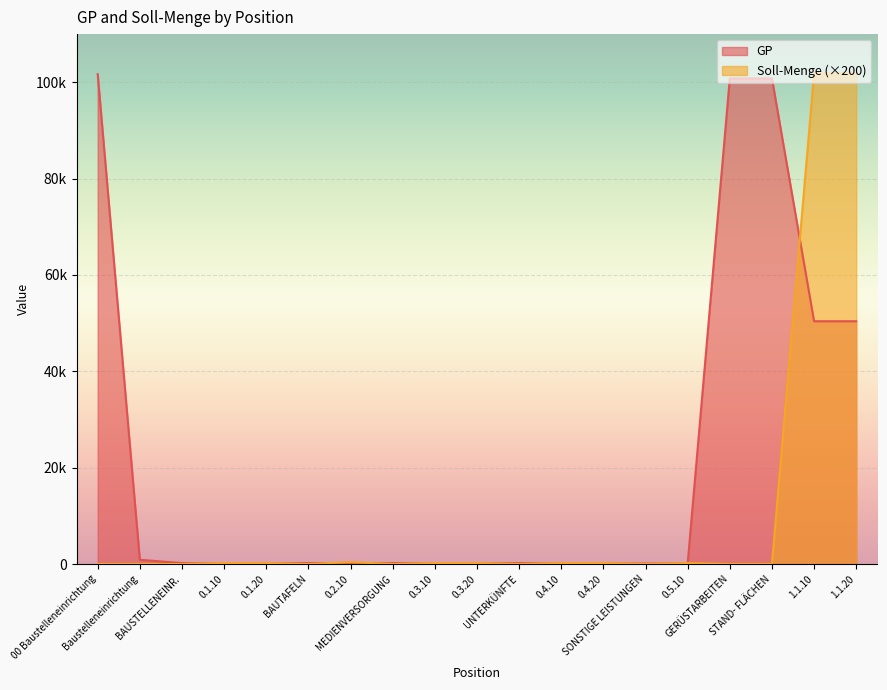

How many lines are shown in the chart?

2